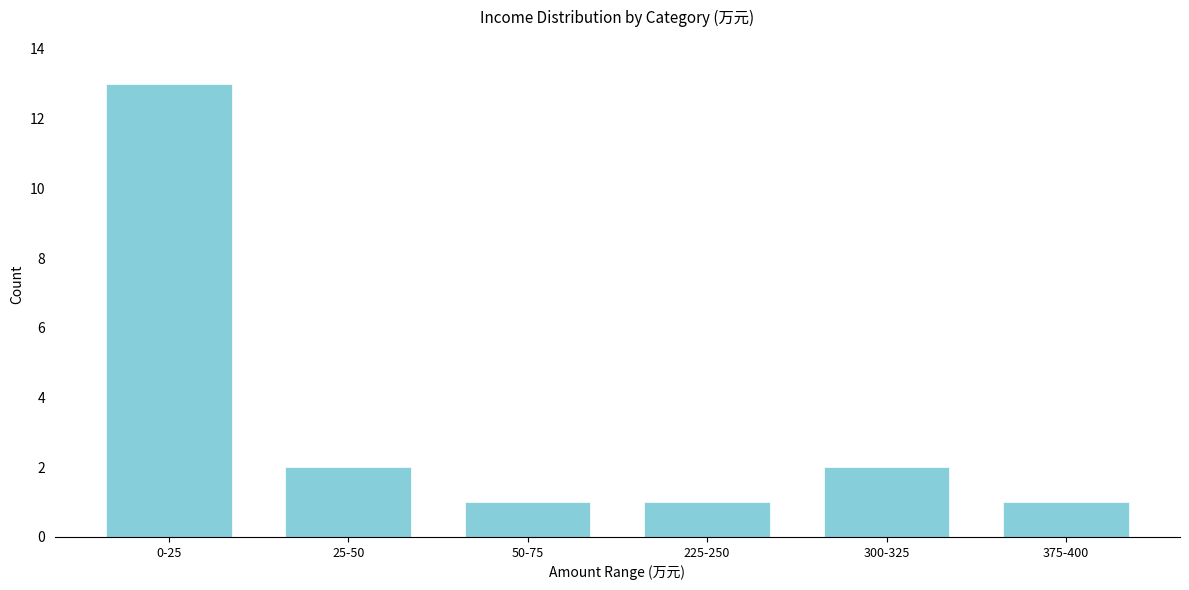

Reading left to right, transcribe all the data shown in this chart.

13	2	1	1	2	1